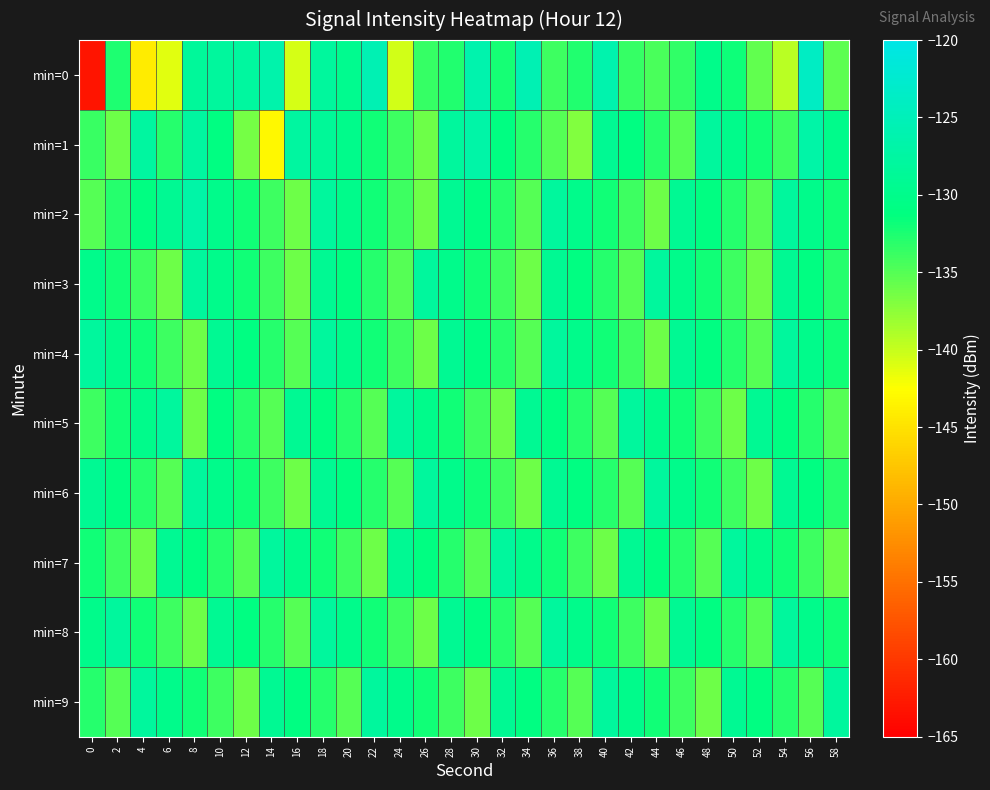

Reading left to right, extract all data points from this chart.

min=0: 0=-163.2	2=-132.5	4=-144.1	6=-141.2	8=-128.4	10=-128.0	12=-127.8	14=-126.3	16=-140.6	18=-128.1	20=-129.5	22=-125.5	24=-140.5	26=-133.6	28=-132.8	30=-126.3	32=-132.2	34=-125.6	36=-133.9	38=-132.8	40=-126.2	42=-133.6	44=-134.5	46=-133.5	48=-130.1	50=-131.9	52=-135.6	54=-139.4	56=-123.7	58=-135.3
min=1: 0=-133.7	2=-136.2	4=-127.7	6=-132.9	8=-127.6	10=-131.0	12=-136.5	14=-143.2	16=-127.7	18=-128.5	20=-130.0	22=-132.0	24=-134.0	26=-136.0	28=-128.0	30=-127.0	32=-131.0	34=-133.0	36=-135.0	38=-137.0	40=-129.0	42=-131.0	44=-133.0	46=-135.0	48=-128.0	50=-130.0	52=-132.0	54=-134.0	56=-127.0	58=-130.0
min=2: 0=-135.0	2=-133.0	4=-131.0	6=-129.0	8=-127.0	10=-130.0	12=-132.0	14=-134.0	16=-136.0	18=-128.0	20=-130.0	22=-132.0	24=-134.0	26=-136.0	28=-129.0	30=-131.0	32=-133.0	34=-135.0	36=-128.0	38=-130.0	40=-132.0	42=-134.0	44=-136.0	46=-129.0	48=-131.0	50=-133.0	52=-135.0	54=-128.0	56=-130.0	58=-132.0
min=3: 0=-130.0	2=-132.0	4=-134.0	6=-136.0	8=-128.0	10=-130.0	12=-132.0	14=-134.0	16=-136.0	18=-129.0	20=-131.0	22=-133.0	24=-135.0	26=-128.0	28=-130.0	30=-132.0	32=-134.0	34=-136.0	36=-129.0	38=-131.0	40=-133.0	42=-135.0	44=-128.0	46=-130.0	48=-132.0	50=-134.0	52=-136.0	54=-129.0	56=-131.0	58=-133.0
min=4: 0=-128.0	2=-130.0	4=-132.0	6=-134.0	8=-136.0	10=-129.0	12=-131.0	14=-133.0	16=-135.0	18=-128.0	20=-130.0	22=-132.0	24=-134.0	26=-136.0	28=-129.0	30=-131.0	32=-133.0	34=-135.0	36=-128.0	38=-130.0	40=-132.0	42=-134.0	44=-136.0	46=-129.0	48=-131.0	50=-133.0	52=-135.0	54=-128.0	56=-130.0	58=-132.0
min=5: 0=-134.0	2=-132.0	4=-130.0	6=-128.0	8=-136.0	10=-131.0	12=-133.0	14=-135.0	16=-129.0	18=-131.0	20=-133.0	22=-135.0	24=-128.0	26=-130.0	28=-132.0	30=-134.0	32=-136.0	34=-129.0	36=-131.0	38=-133.0	40=-135.0	42=-128.0	44=-130.0	46=-132.0	48=-134.0	50=-136.0	52=-129.0	54=-131.0	56=-133.0	58=-135.0
min=6: 0=-129.0	2=-131.0	4=-133.0	6=-135.0	8=-128.0	10=-130.0	12=-132.0	14=-134.0	16=-136.0	18=-129.0	20=-131.0	22=-133.0	24=-135.0	26=-128.0	28=-130.0	30=-132.0	32=-134.0	34=-136.0	36=-129.0	38=-131.0	40=-133.0	42=-135.0	44=-128.0	46=-130.0	48=-132.0	50=-134.0	52=-136.0	54=-129.0	56=-131.0	58=-133.0
min=7: 0=-132.0	2=-134.0	4=-136.0	6=-129.0	8=-131.0	10=-133.0	12=-135.0	14=-128.0	16=-130.0	18=-132.0	20=-134.0	22=-136.0	24=-129.0	26=-131.0	28=-133.0	30=-135.0	32=-128.0	34=-130.0	36=-132.0	38=-134.0	40=-136.0	42=-129.0	44=-131.0	46=-133.0	48=-135.0	50=-128.0	52=-130.0	54=-132.0	56=-134.0	58=-136.0
min=8: 0=-130.0	2=-128.0	4=-132.0	6=-134.0	8=-136.0	10=-129.0	12=-131.0	14=-133.0	16=-135.0	18=-128.0	20=-130.0	22=-132.0	24=-134.0	26=-136.0	28=-129.0	30=-131.0	32=-133.0	34=-135.0	36=-128.0	38=-130.0	40=-132.0	42=-134.0	44=-136.0	46=-129.0	48=-131.0	50=-133.0	52=-135.0	54=-128.0	56=-130.0	58=-132.0
min=9: 0=-133.0	2=-135.0	4=-128.0	6=-130.0	8=-132.0	10=-134.0	12=-136.0	14=-129.0	16=-131.0	18=-133.0	20=-135.0	22=-128.0	24=-130.0	26=-132.0	28=-134.0	30=-136.0	32=-129.0	34=-131.0	36=-133.0	38=-135.0	40=-128.0	42=-130.0	44=-132.0	46=-134.0	48=-136.0	50=-129.0	52=-131.0	54=-133.0	56=-135.0	58=-128.0